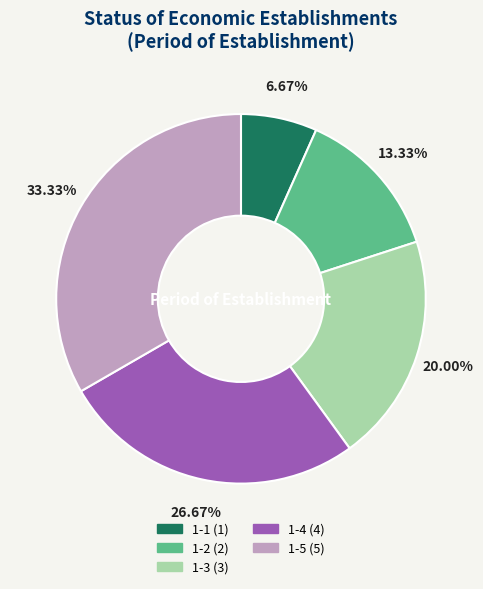

What percentage is the 1-4 slice, to the nearest percent?

27%